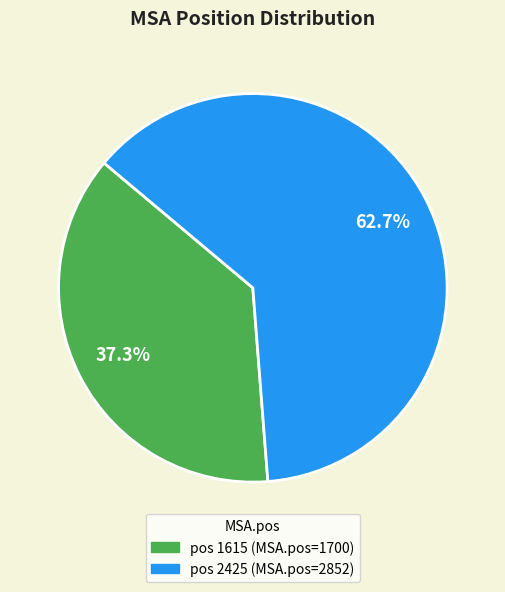

Is there any slice that represents more than half of the pie?

Yes